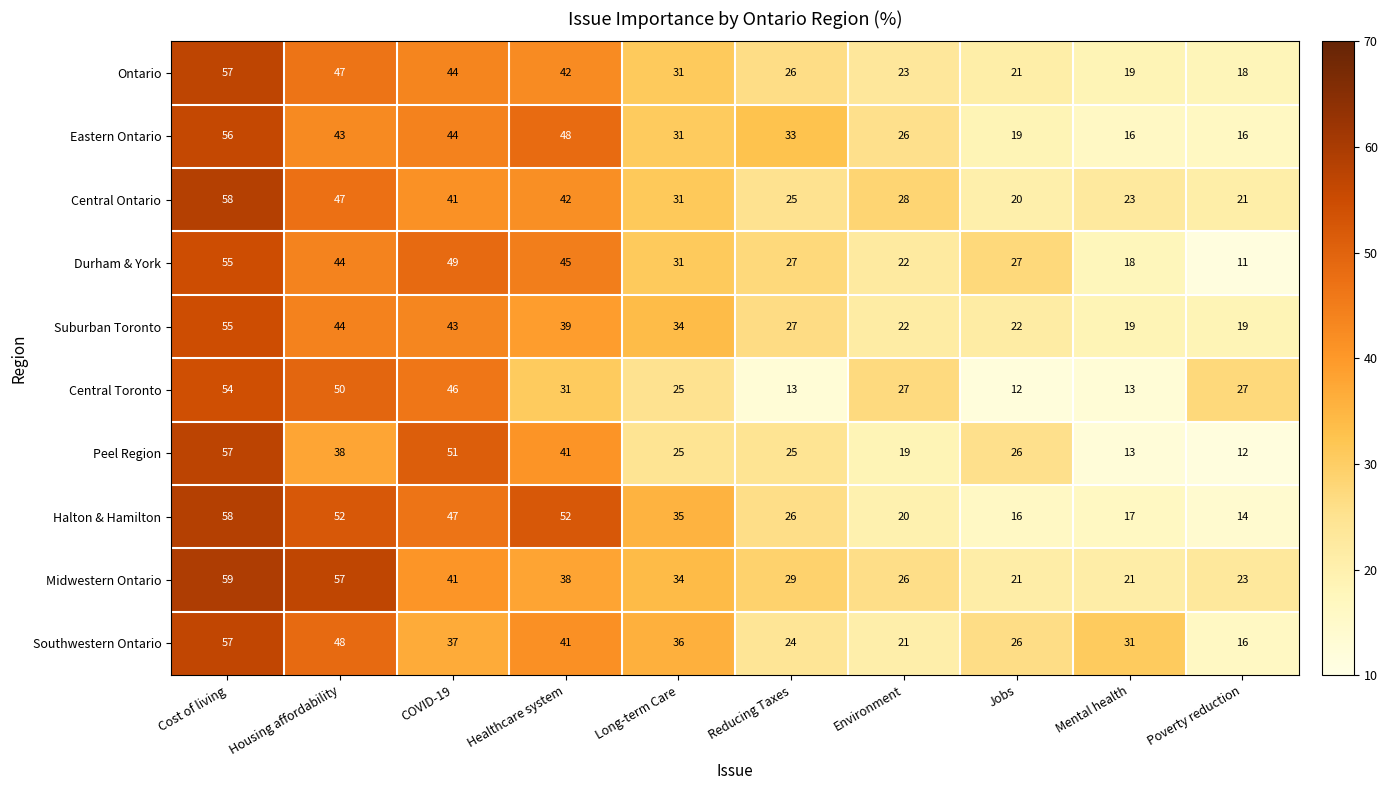

What value does the Central Toronto series have at Mental health, to the nearest 5?

15